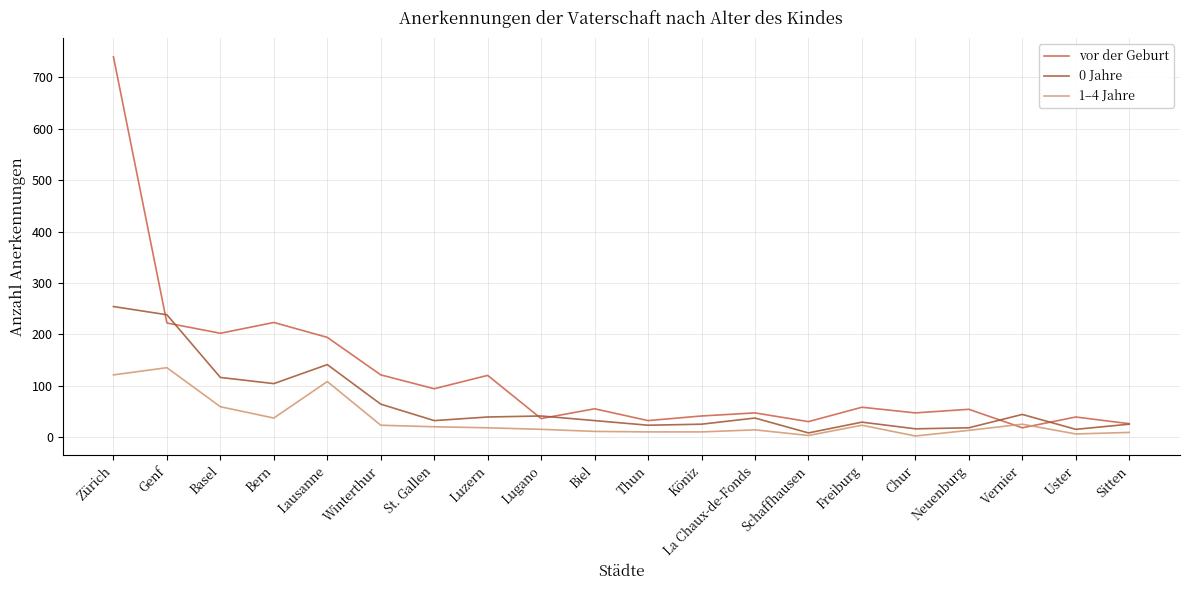

What is the smallest value displayed?

2